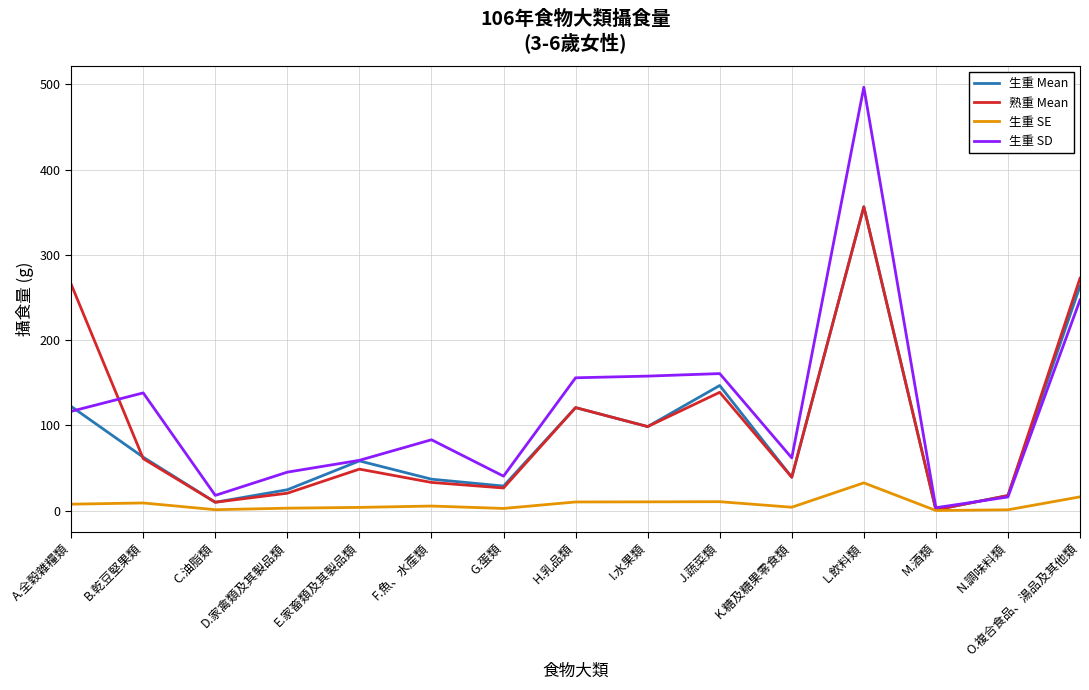

What is the difference between the maximum and minimum values in the 熟重 Mean series?

355.3